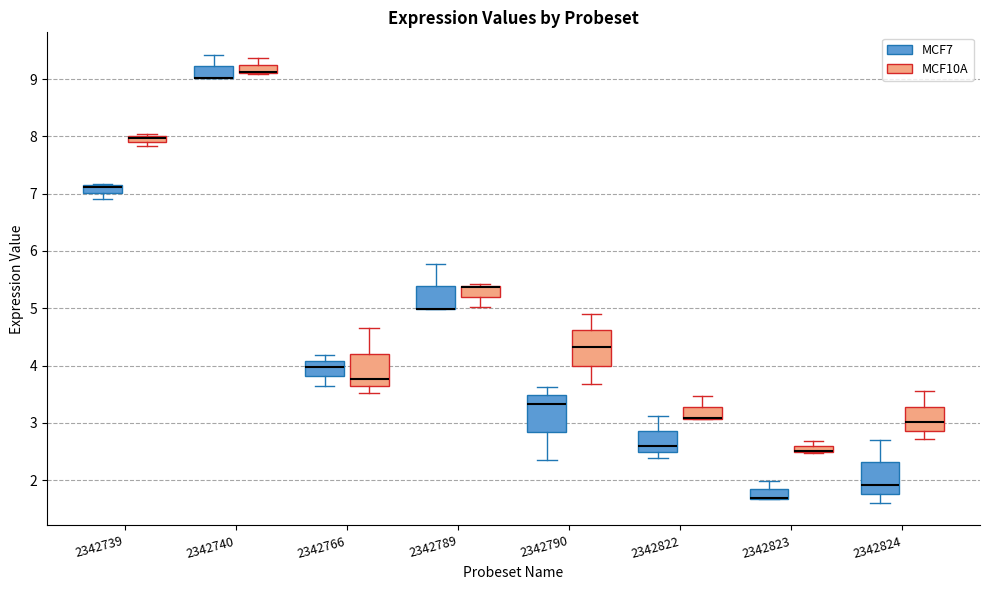

Where is the lower edge of the box for 2342739 (MCF10A) on the y-axis? The values are not printed on the chart, so give them approximately, as read against the axis.

7.9